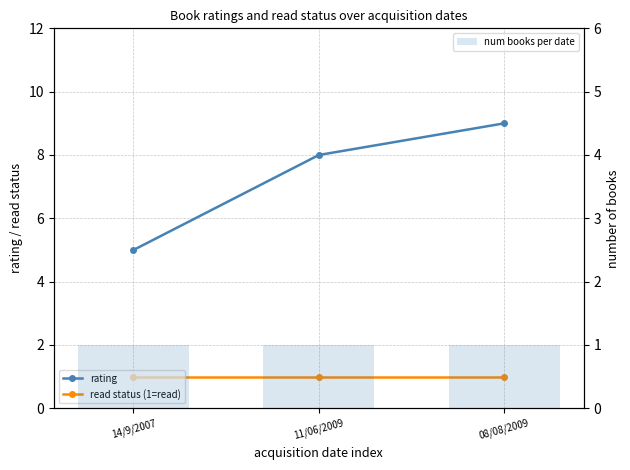

Between 14/9/2007 and 08/08/2009, which series saw the biggest shift?

rating